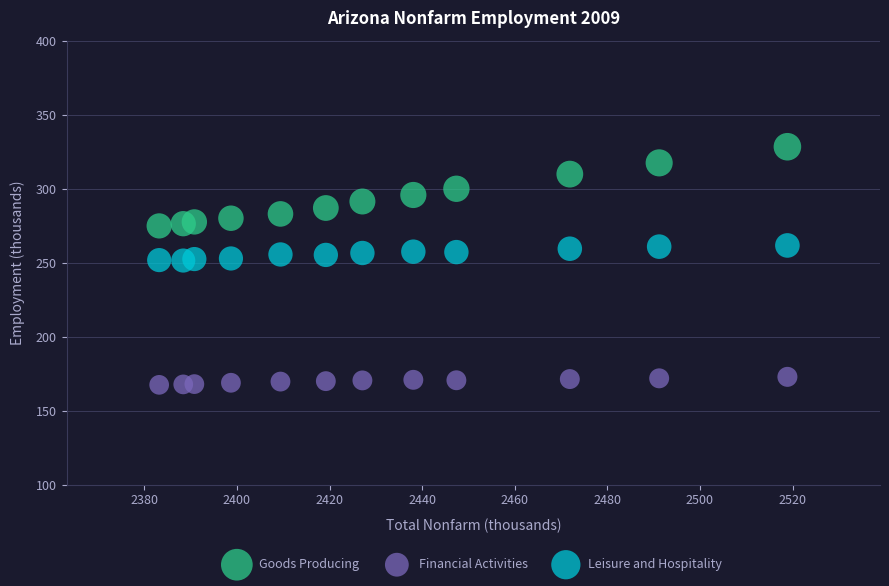

Which series contains the lowest Y value?

Financial Activities